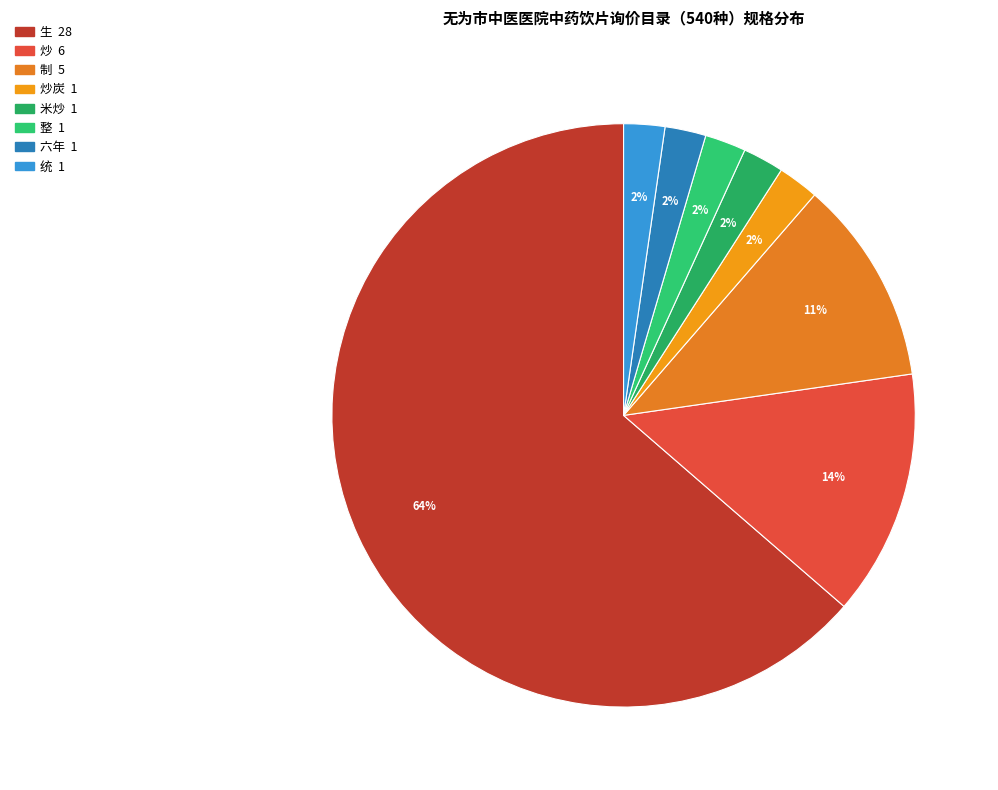

Which slice is the largest?

生